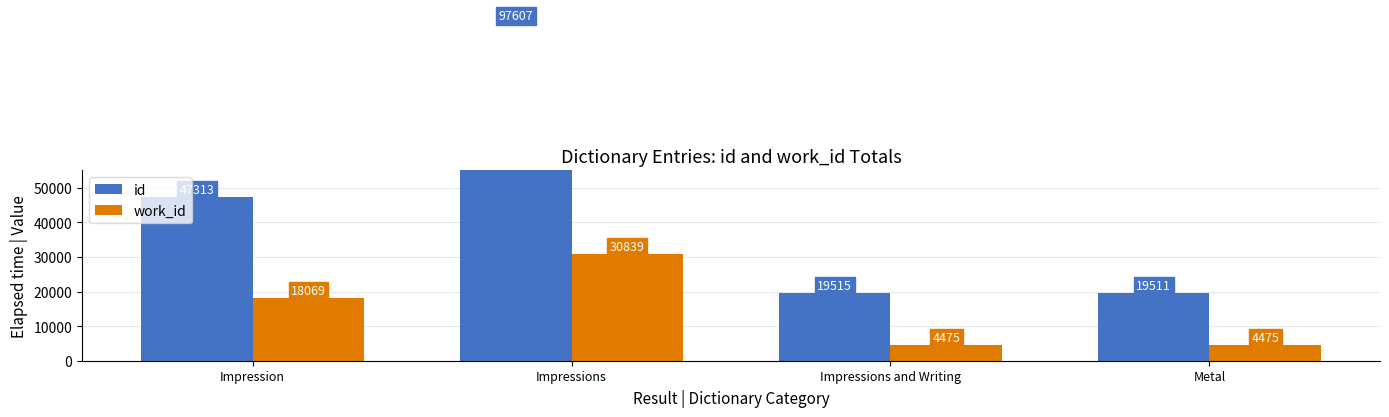

List the series in order of their peak value, lowest first.

work_id, id